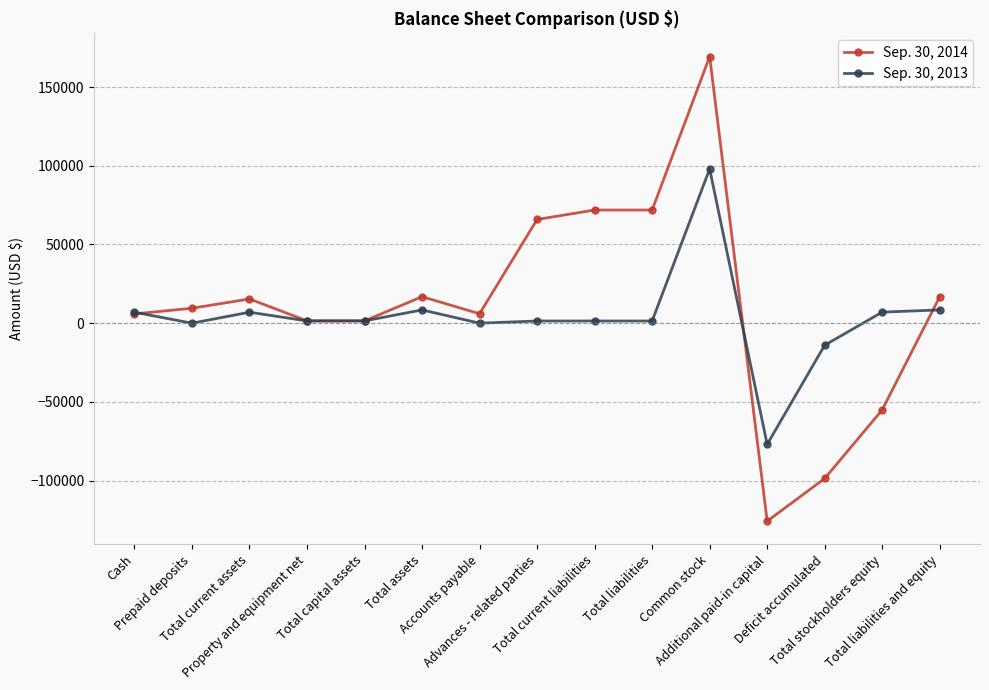

True or false: Sep. 30, 2014 has more than 1 interior local peaks.

True